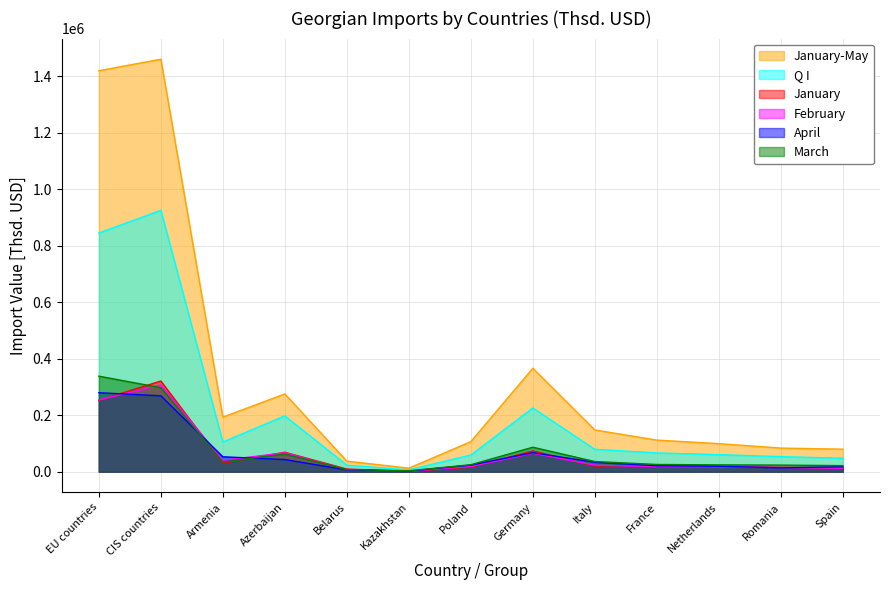

At which label does Q I reach its peak?

CIS countries